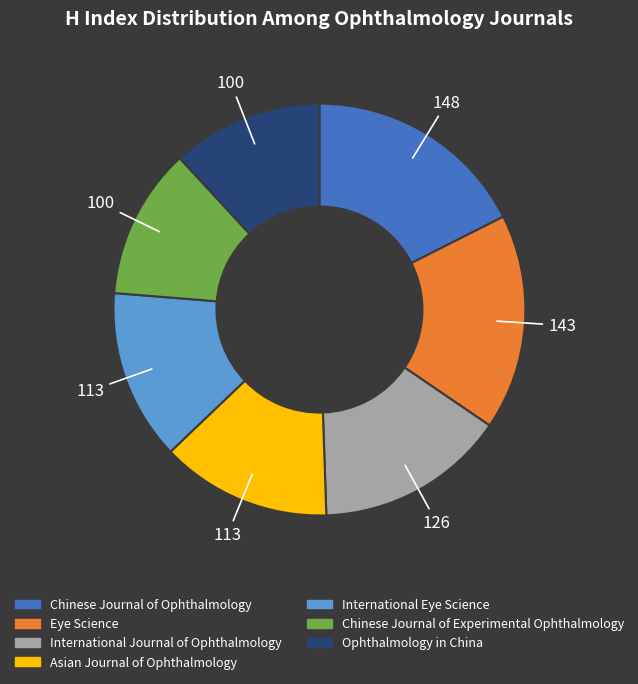

Which has a higher value, Eye Science or Chinese Journal of Ophthalmology?

Chinese Journal of Ophthalmology